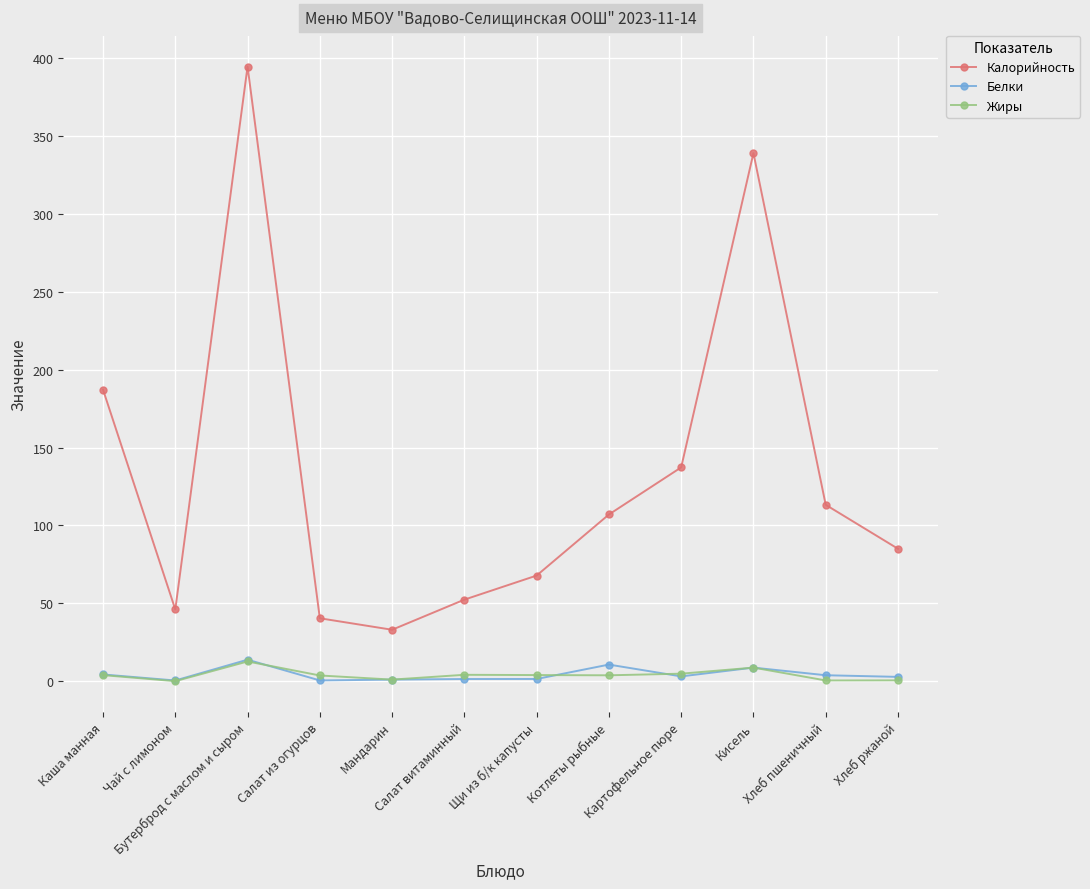

At which category is the sum across all series the highest?

Бутерброд с маслом и сыром